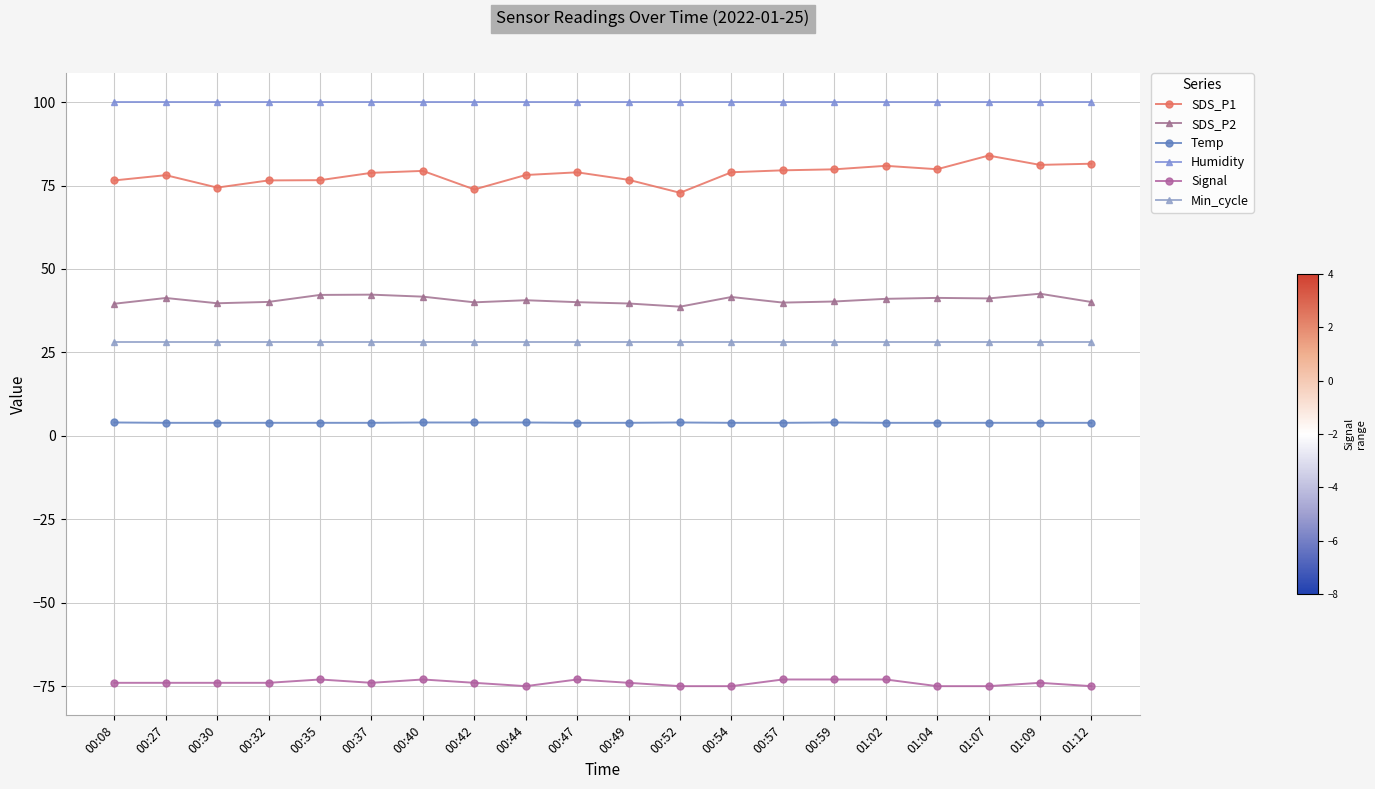

What is the sum of the Humidity values at 00:44 and 01:04?

199.8